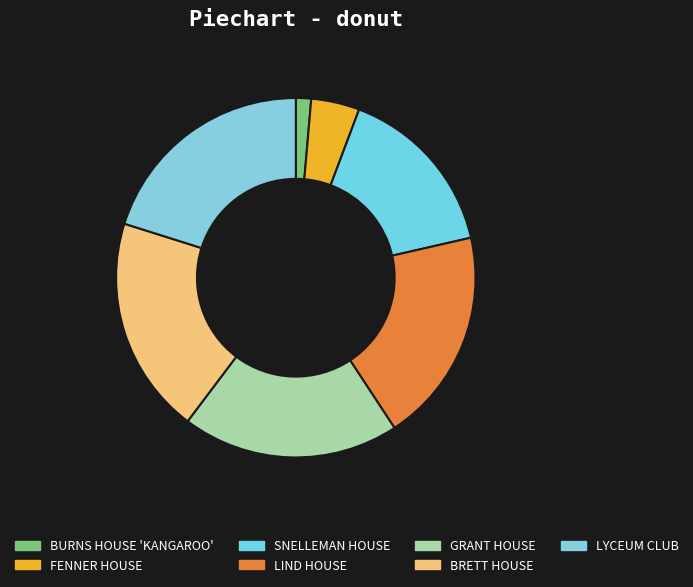

To the nearest percent, what is the average slice percentage?

14%